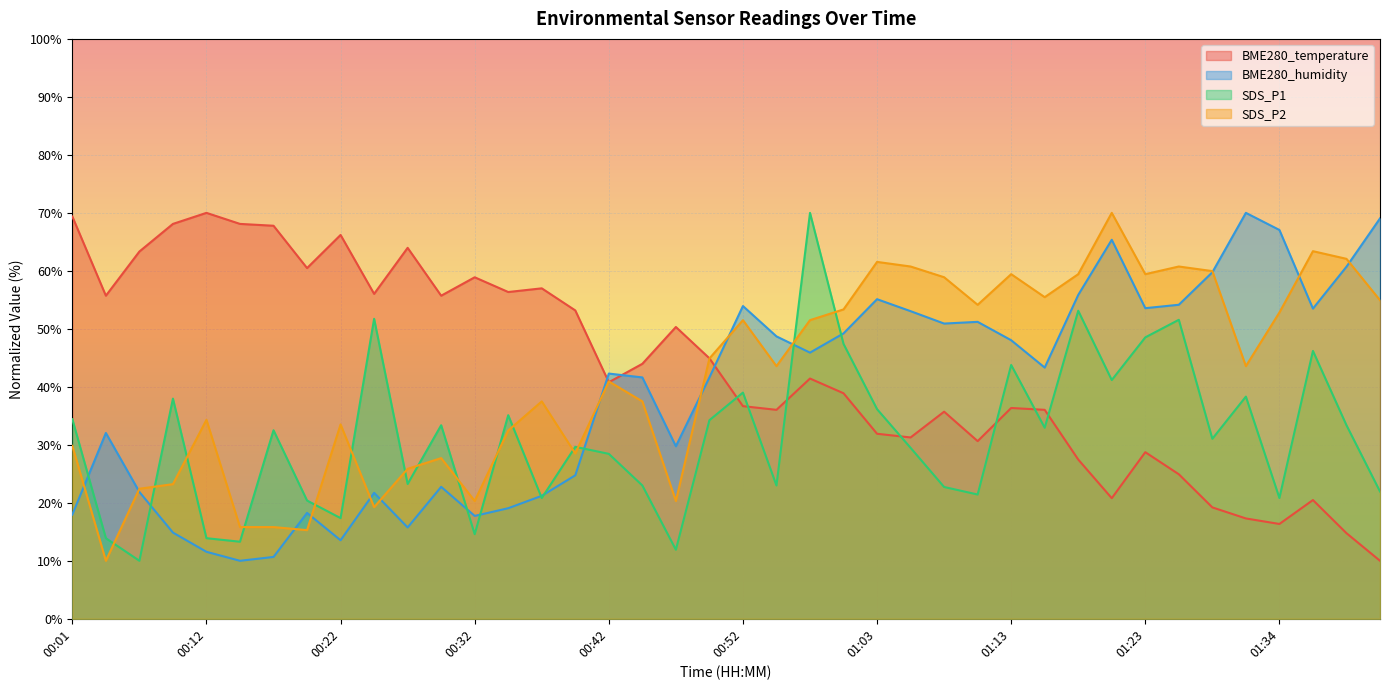

True or false: SDS_P2 has a value of 108.5 at 01:39.

False